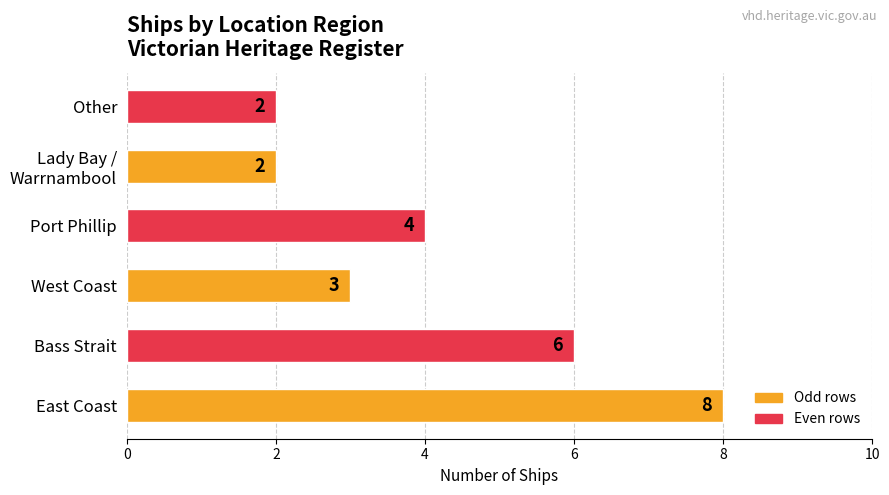

What is the maximum value shown in the chart?

8